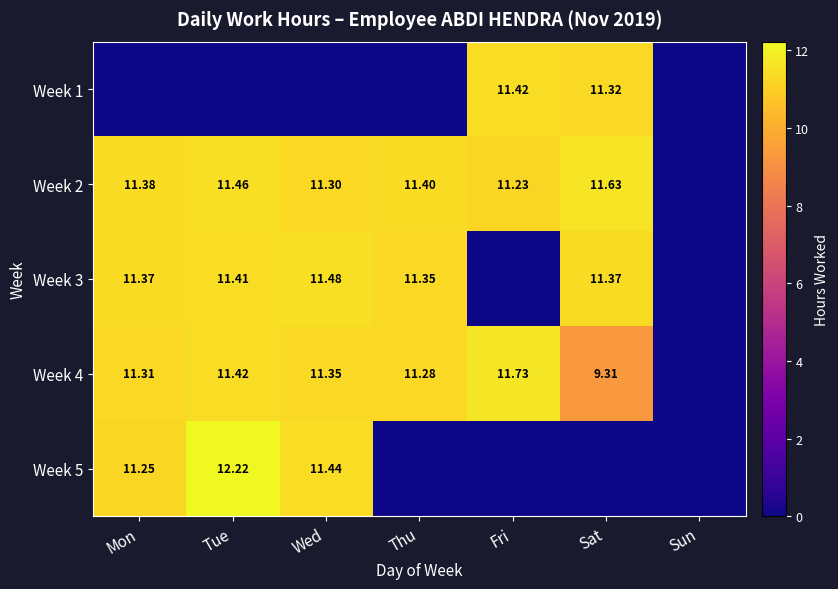

Is the value of Week 2 at Sat greater than the value of Week 3 at Wed?

Yes